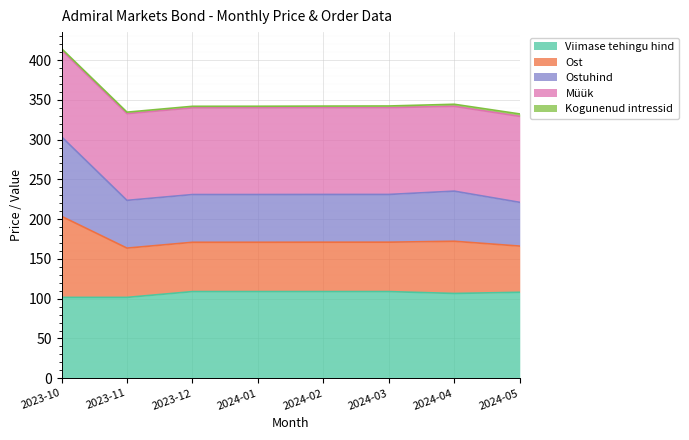

Between 2023-10 and 2024-05, which series saw the biggest shift?

Ostuhind